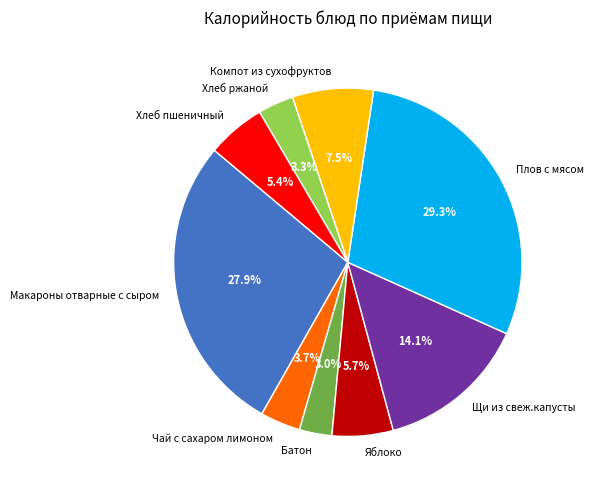

Combined, what portion of the pie is Чай с сахаром лимоном and Яблоко?

9.4%